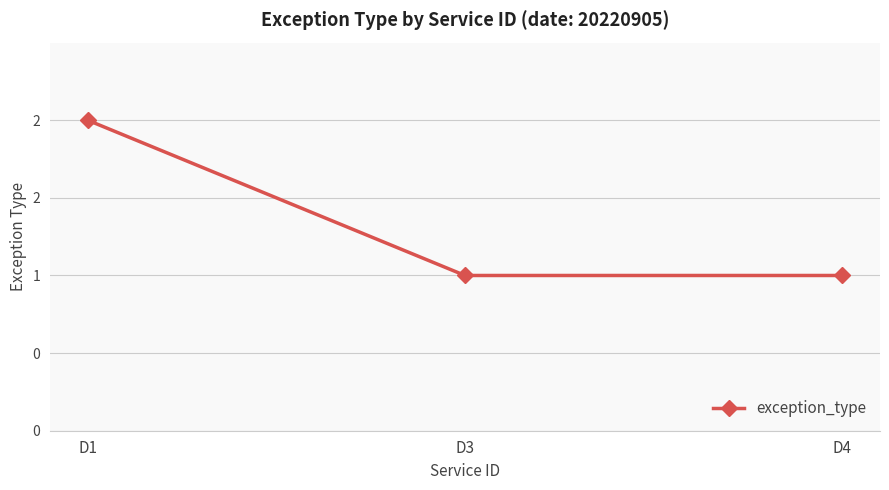

What is the sum of the values at D3 and D1?

3